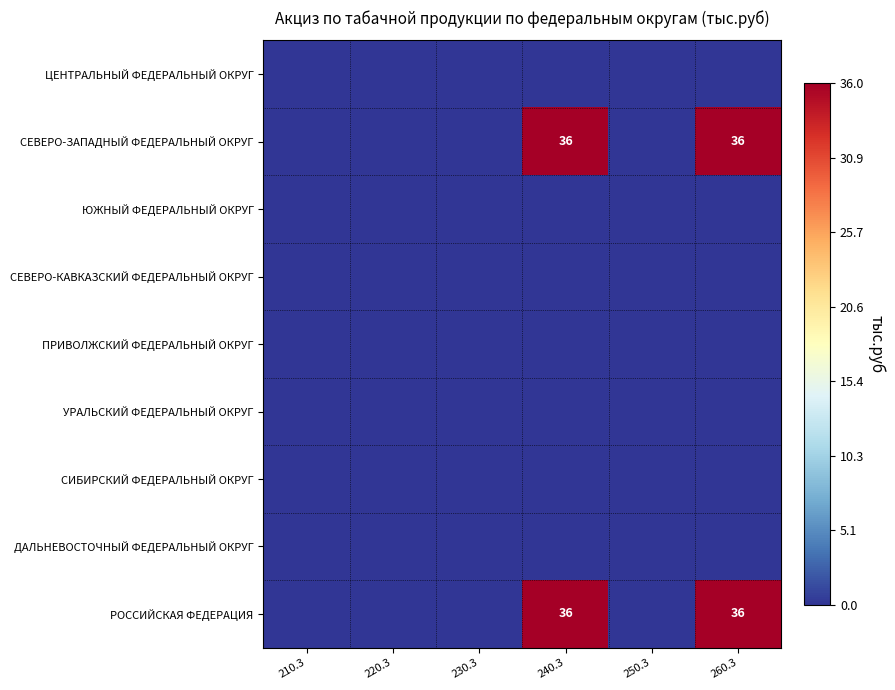

How many data points does each series have?

6